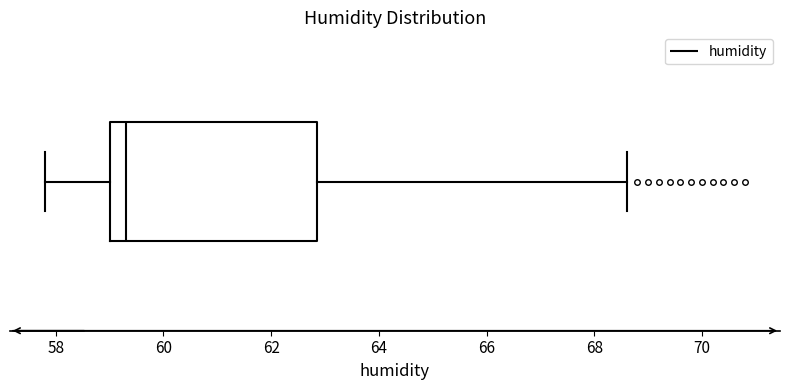

Read this box plot against the x-axis: the position of the median line, the range covered by the box, and the ends of both whiskers. The values are not printed on the chart, so give them approximately, as read against the axis.

median 59.4, box 59.0 to 62.8, whiskers 57.8 to 68.6